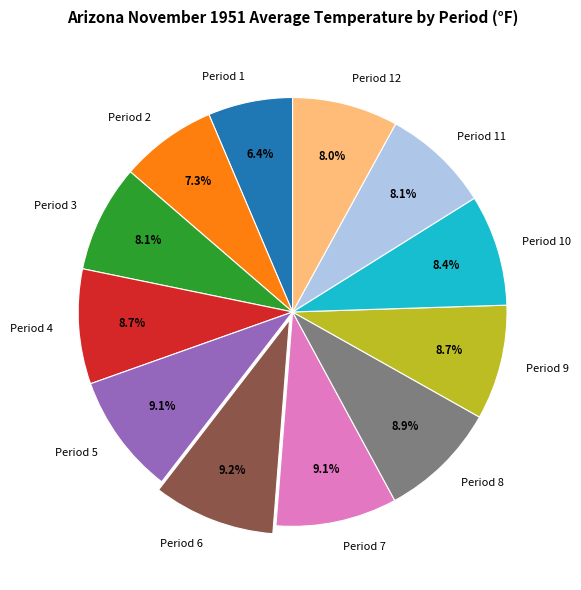

The Period 7 slice represents 16% of the pie. True or false?

False